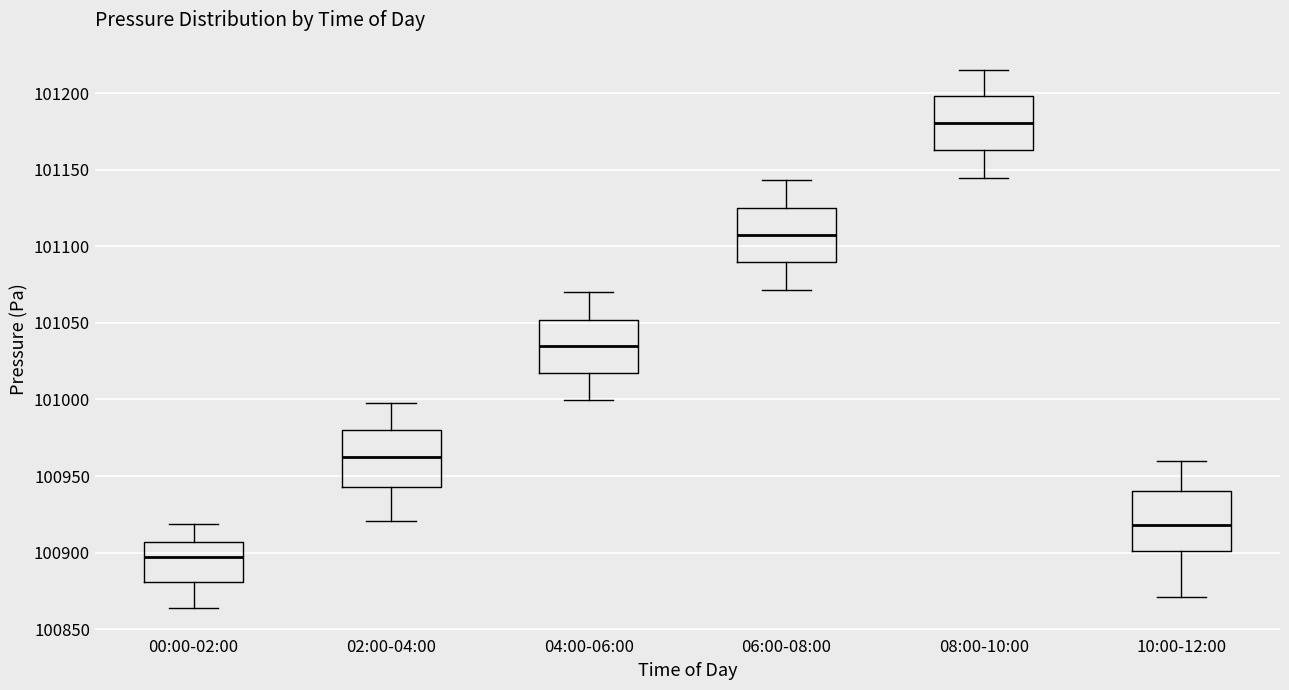

Which box's median line is the lowest?

00:00-02:00